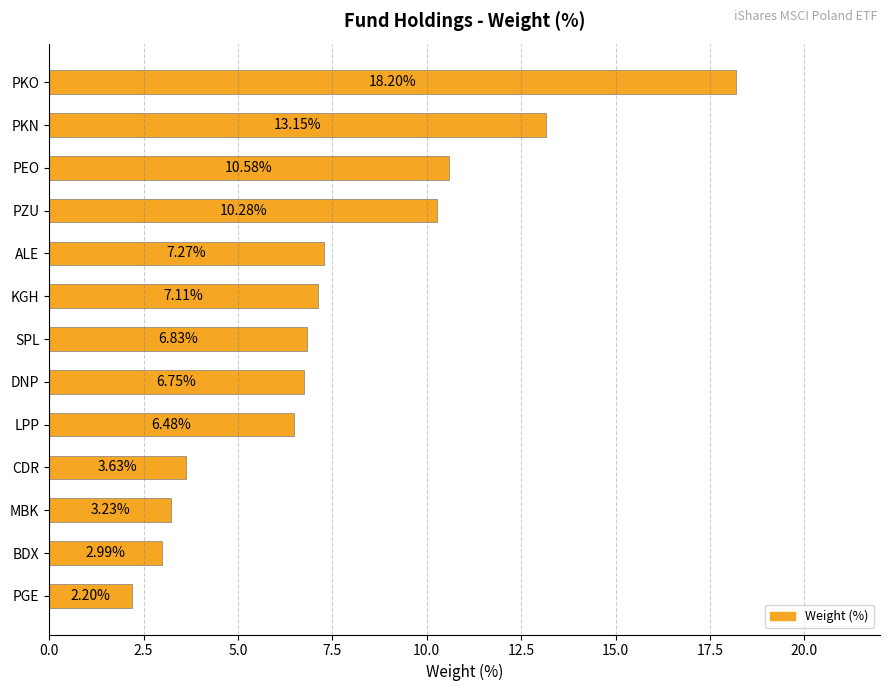

List the labels in order of value, smallest first.

PGE, BDX, MBK, CDR, LPP, DNP, SPL, KGH, ALE, PZU, PEO, PKN, PKO